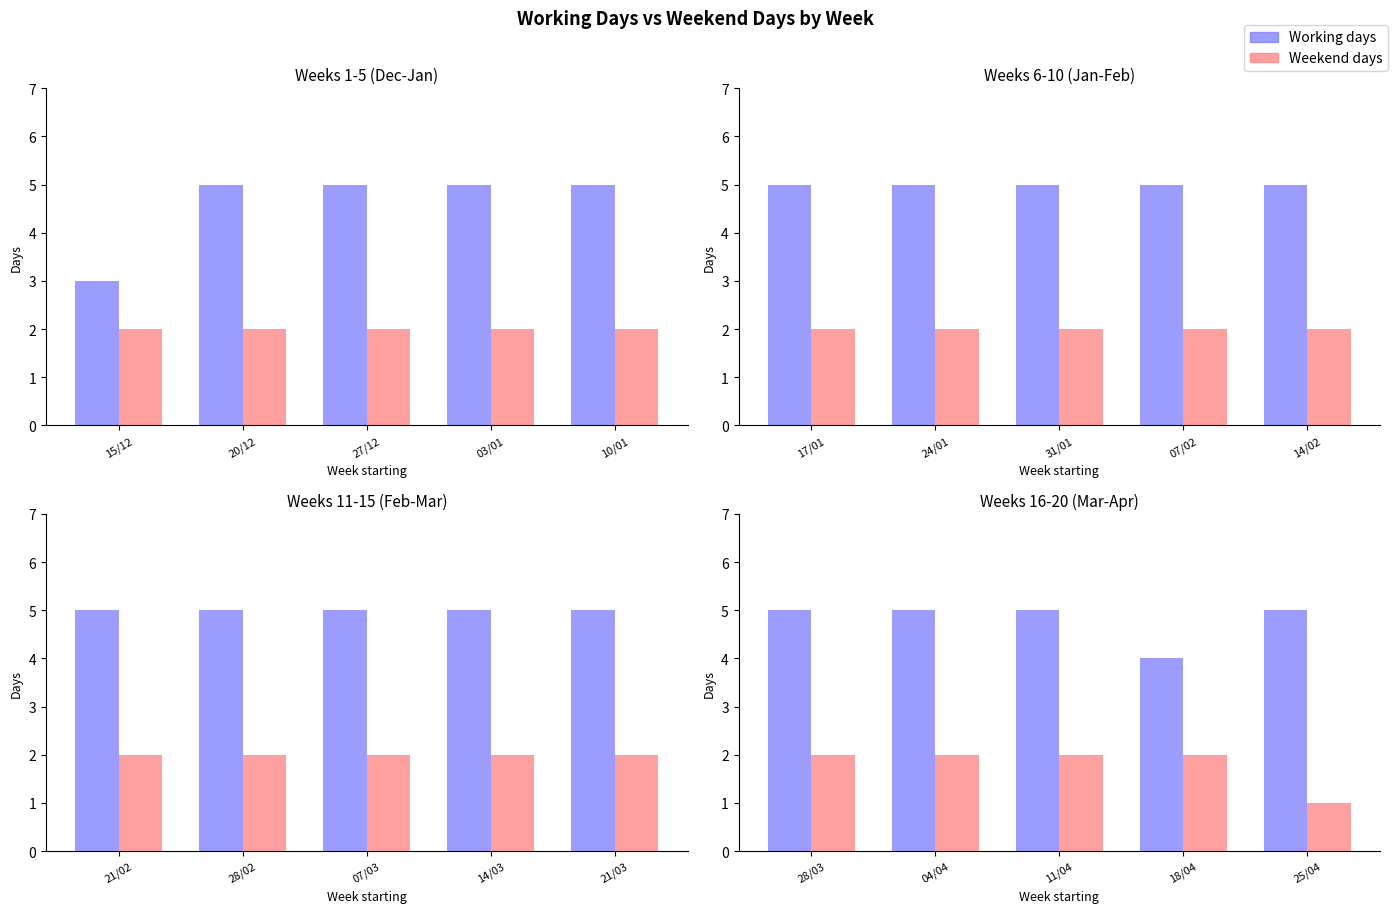

What is the smallest value displayed?

1